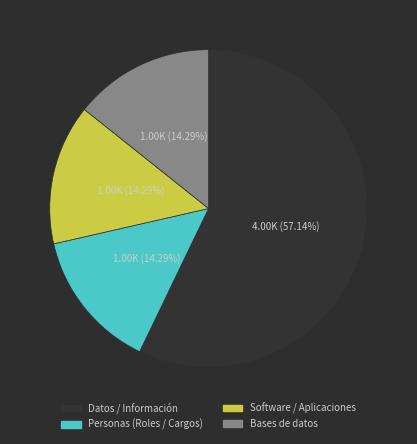

Between Software / Aplicaciones and Datos / Información, which is larger?

Datos / Información